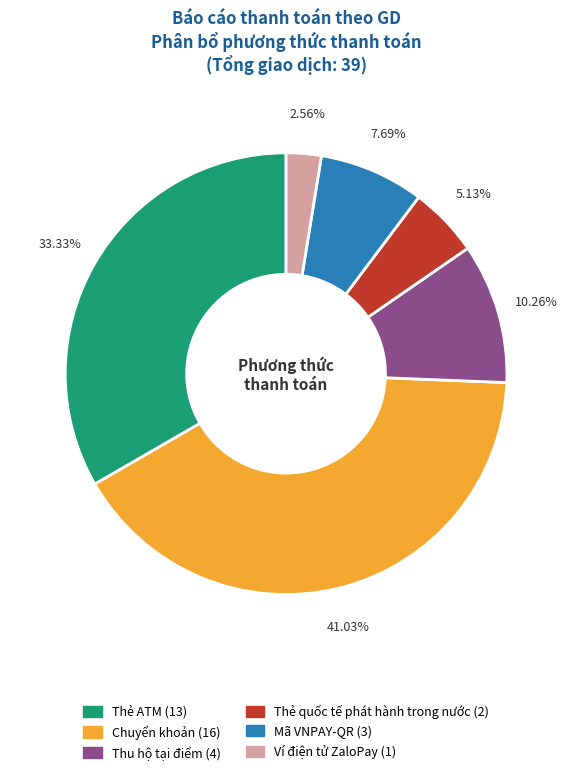

Rank the categories by value from lowest to highest.

Ví điện tử ZaloPay, Thẻ quốc tế phát hành trong nước, Mã VNPAY-QR, Thu hộ tại điểm, Thẻ ATM, Chuyển khoản